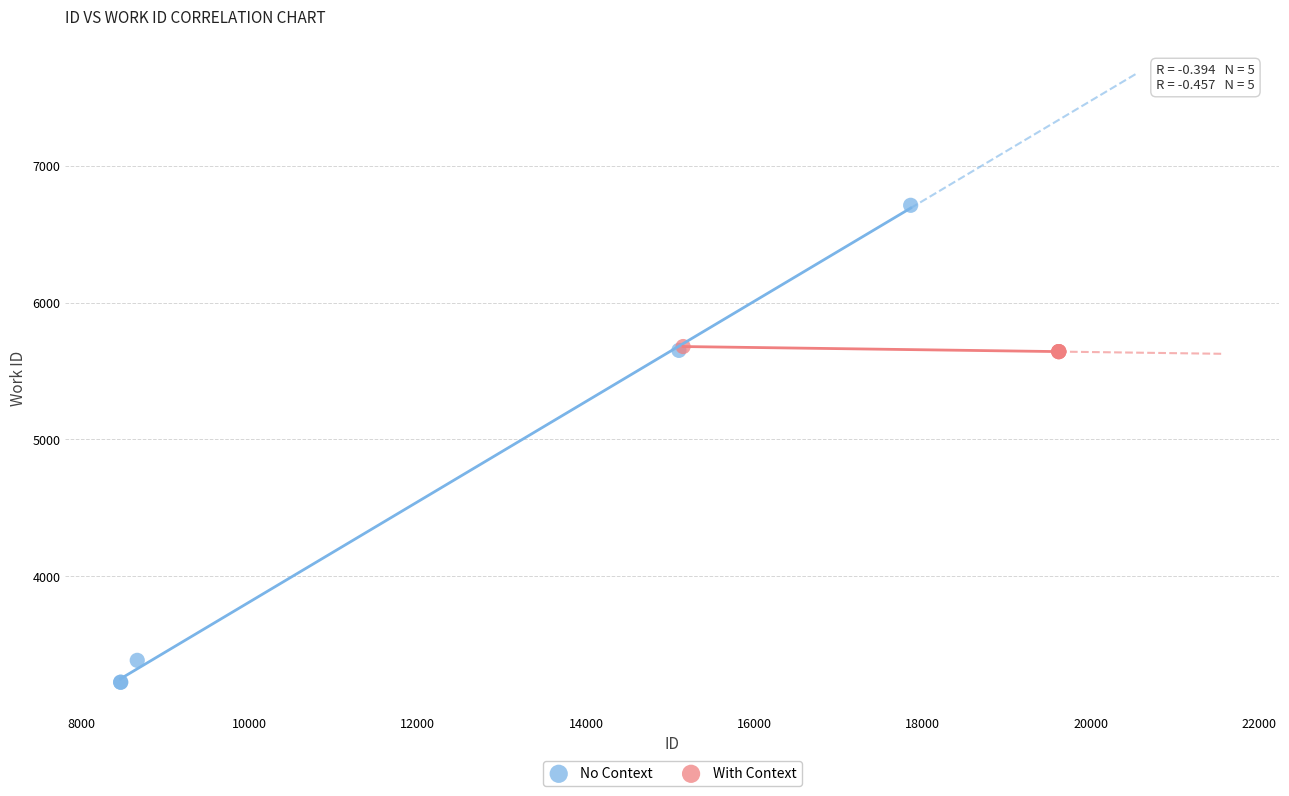

Which series contains the highest Y value?

No Context